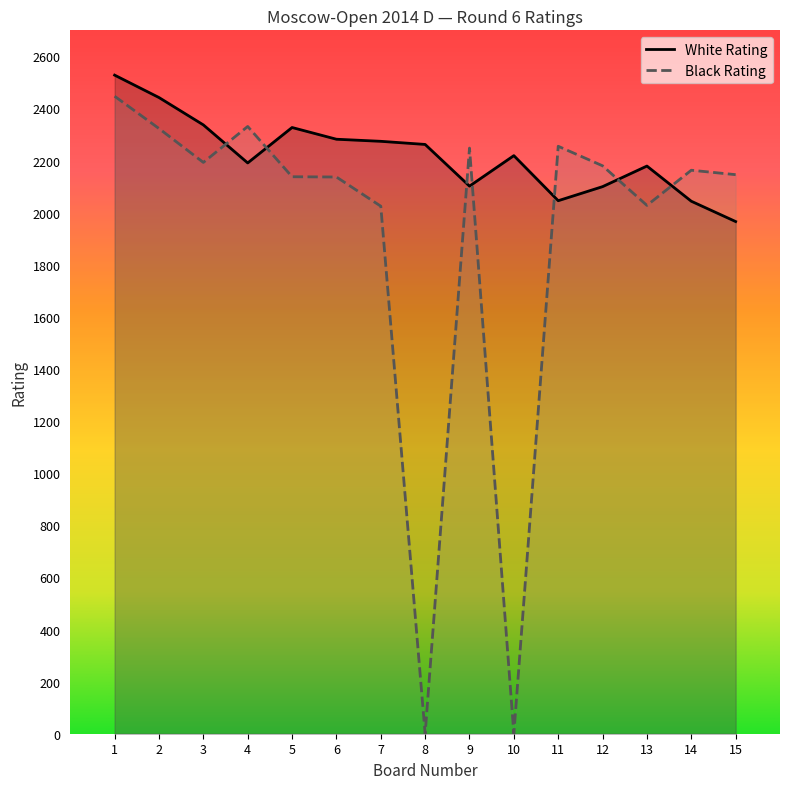

What is the value of the Black Rating point at the 5th from the left?

2138